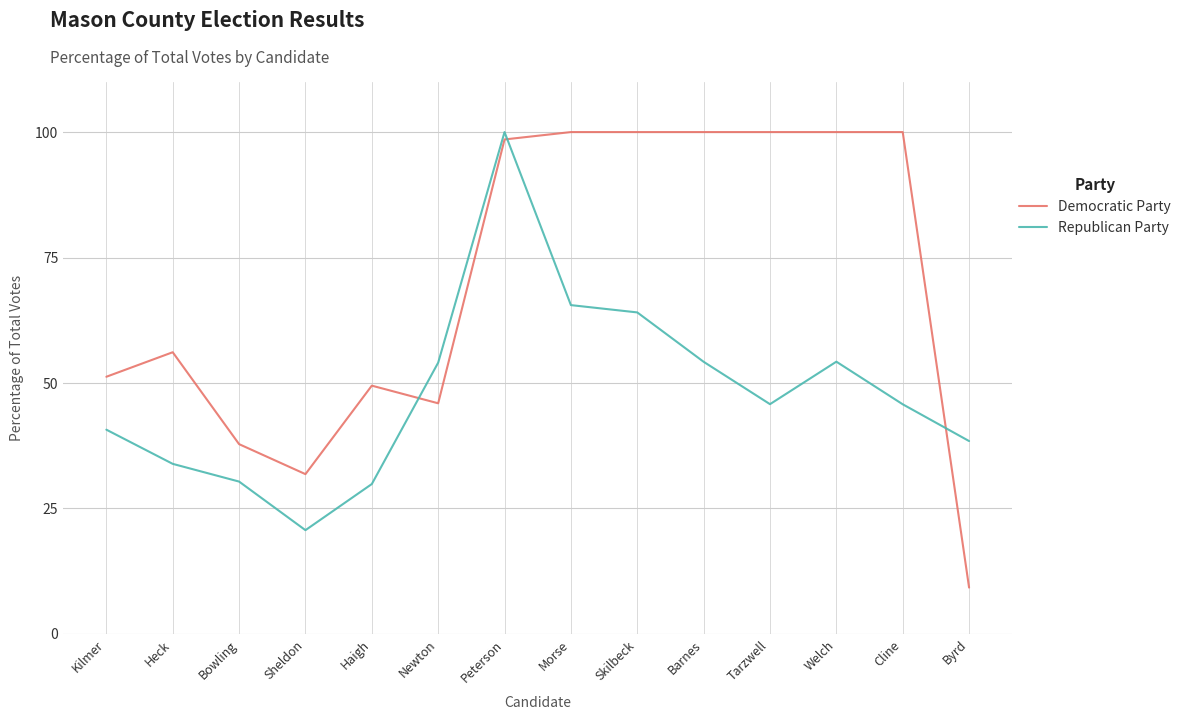

Which category has the lowest value in the Republican Party series?

Sheldon